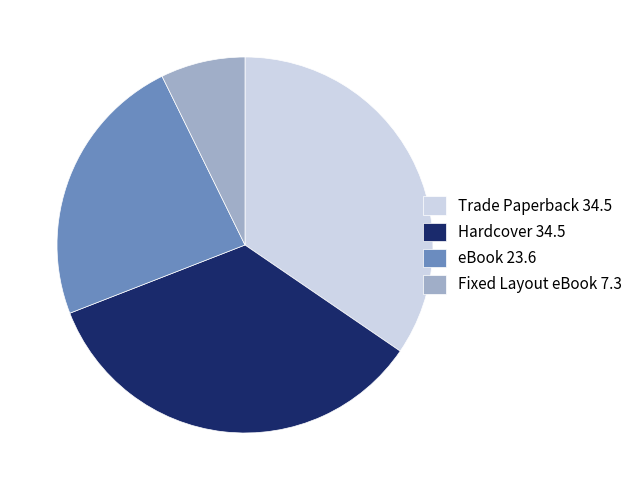

The Trade Paperback 34.5 slice represents 35% of the pie. True or false?

True